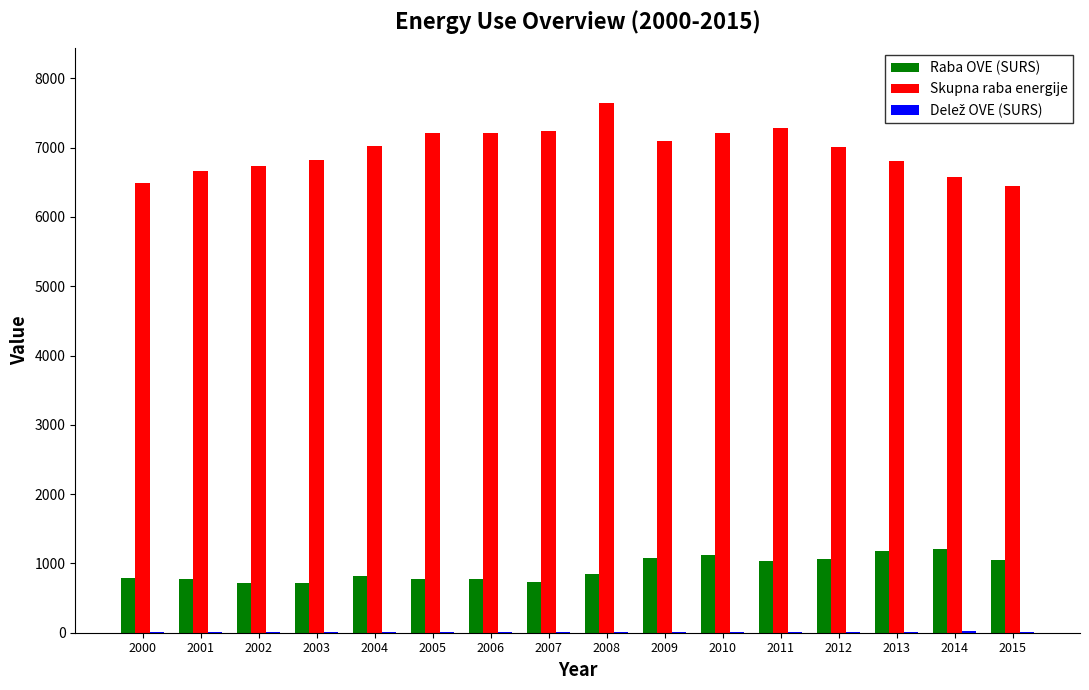

What is the greatest value displayed?

7650.2